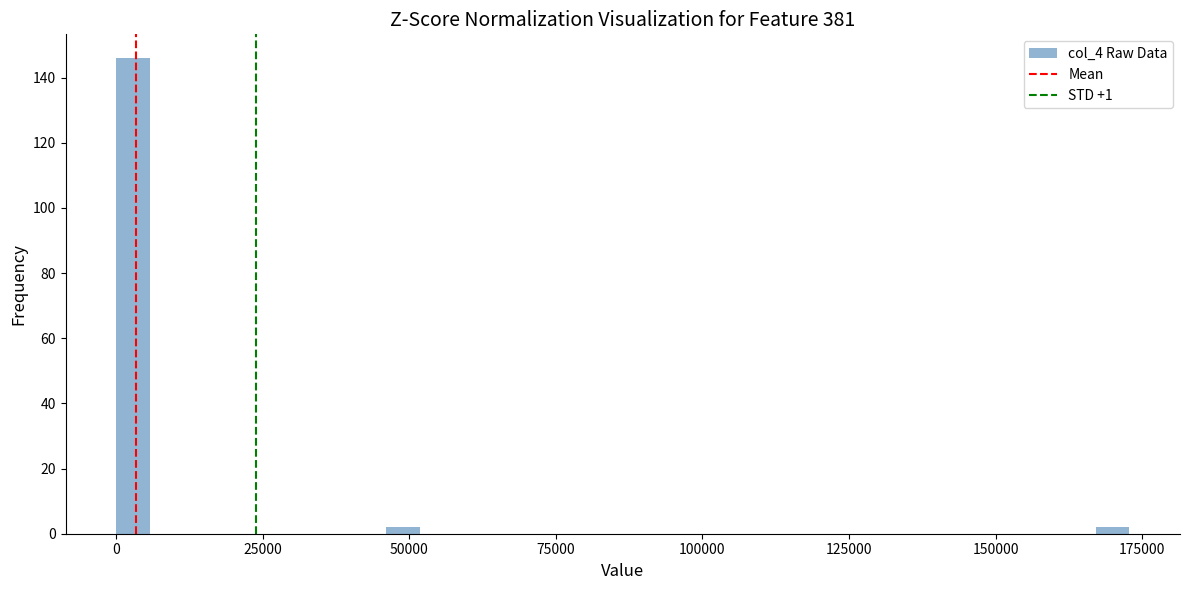

Around what value on the x-axis is the tallest bar? Give the approximate position of its centre, as read against the axis.

5000